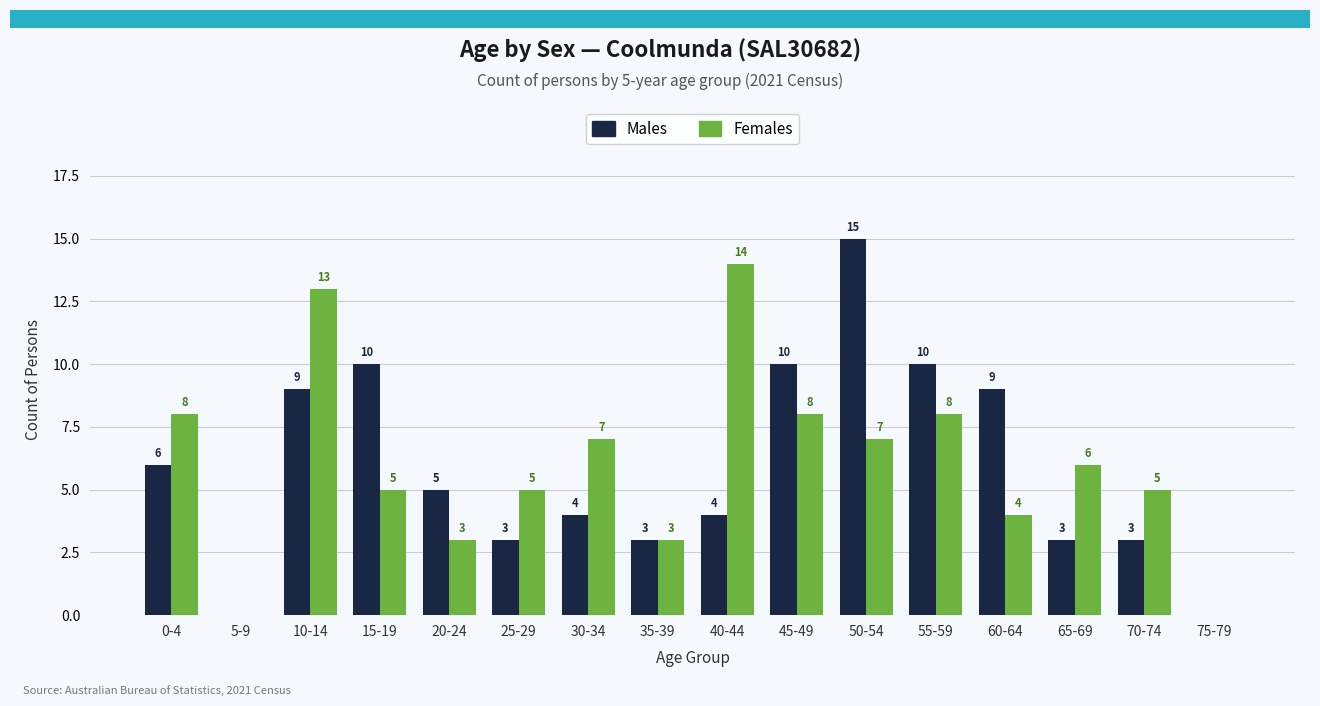

Read the Males value at 50-54.

15